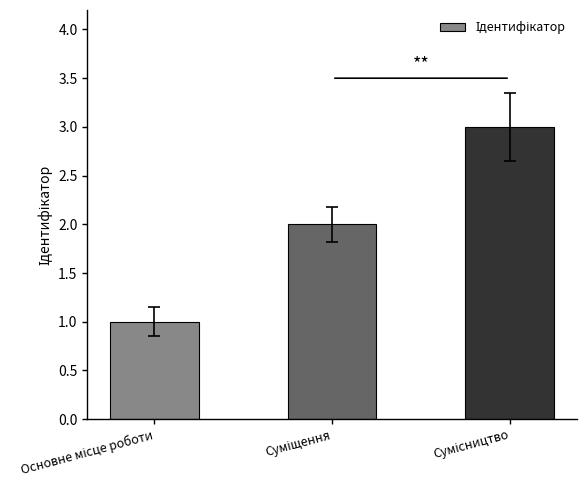

Does the chart contain any negative values?

No